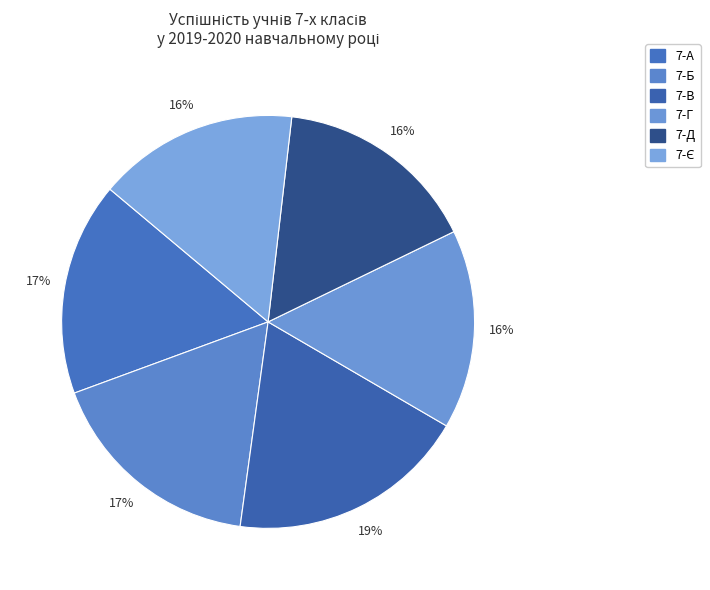

Count the number of slices in the pie.

6